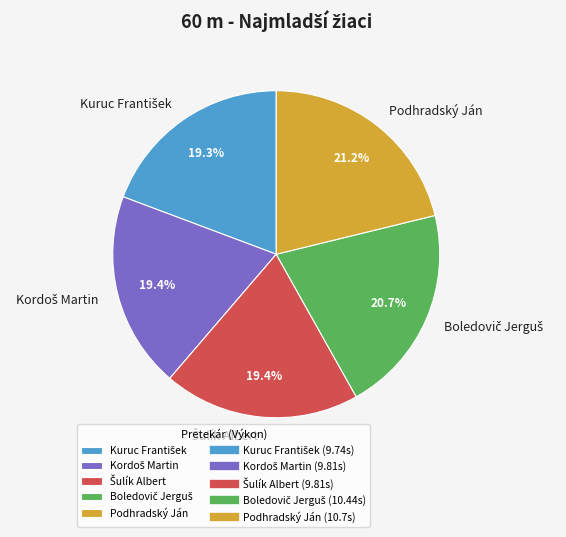

Which category has the biggest portion of the pie?

Podhradský Ján